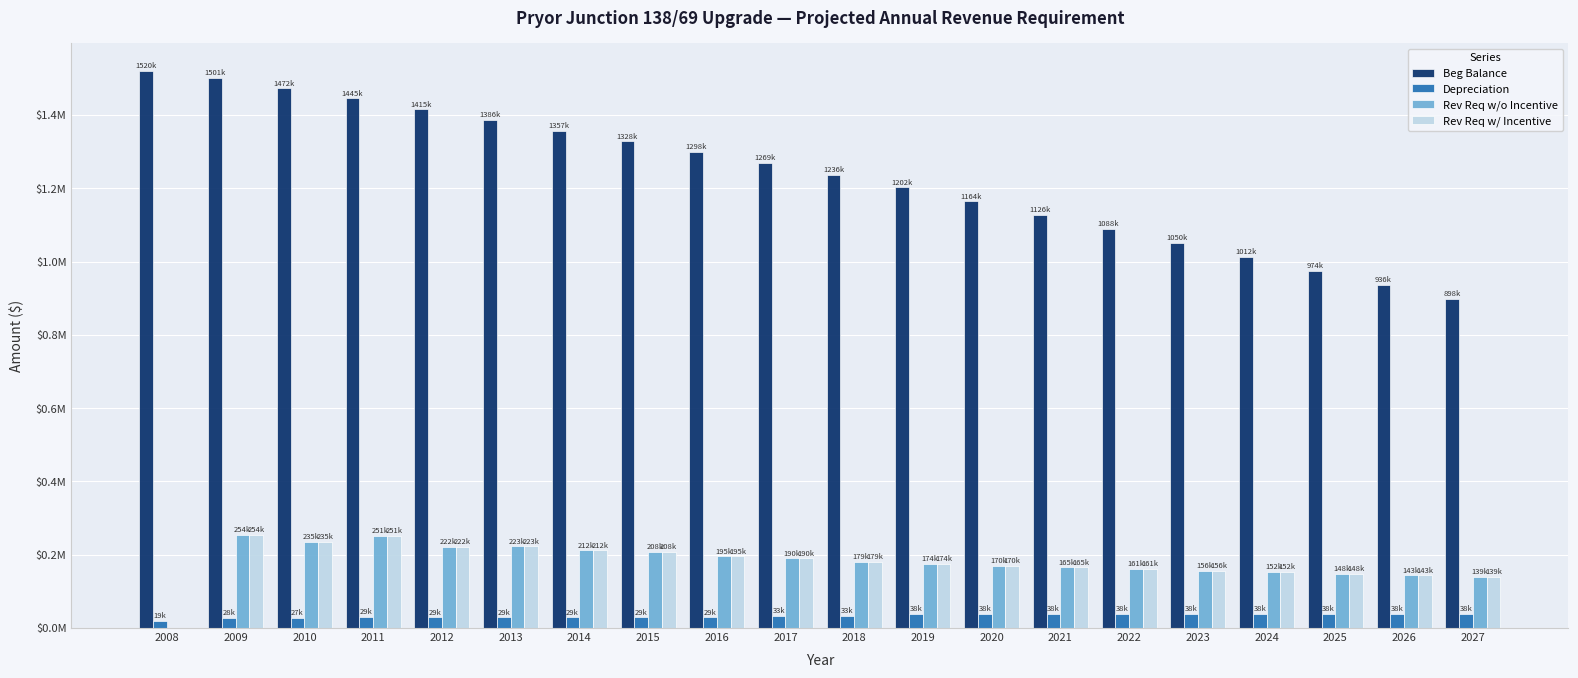

What is the maximum value shown in the chart?

1520473